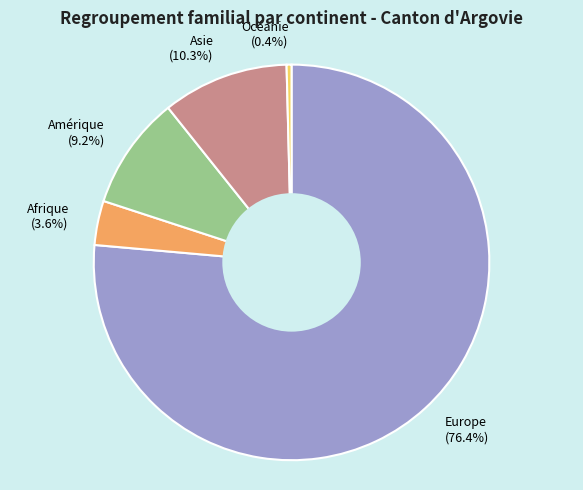

What portion of the pie excludes Amérique?

90.8%